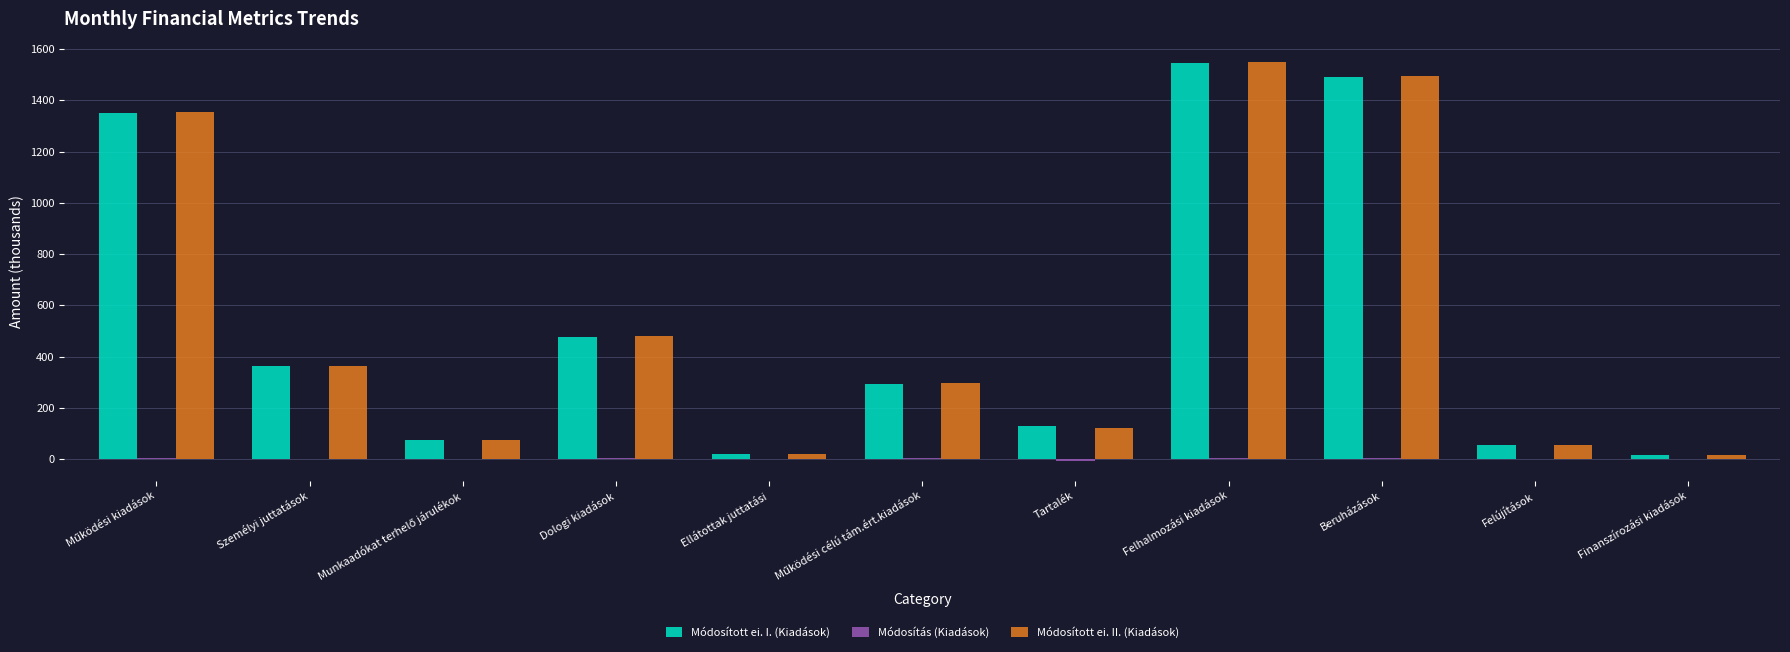

What is the highest value of the Módosított ei. I. (Kiadások) series?

1547.8